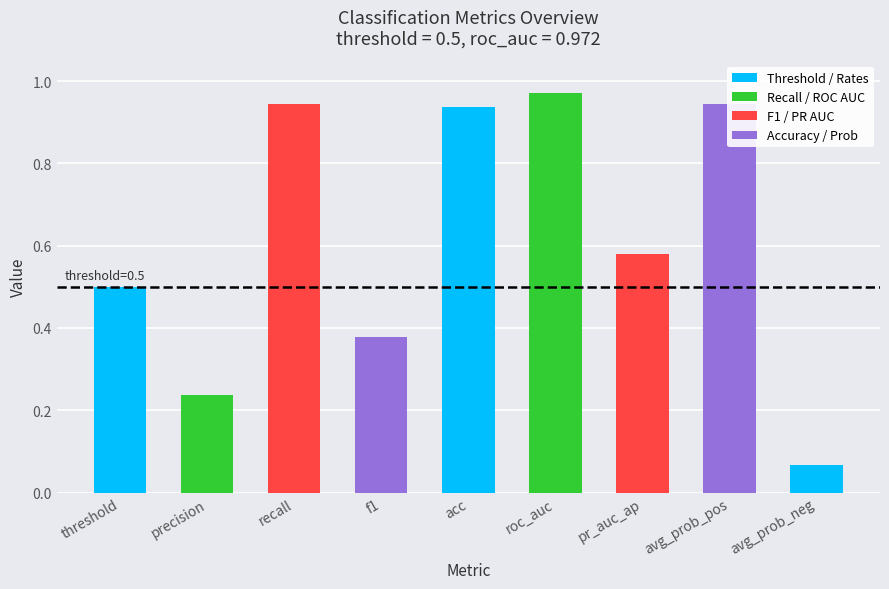

Which label corresponds to the largest value in the chart?

roc_auc